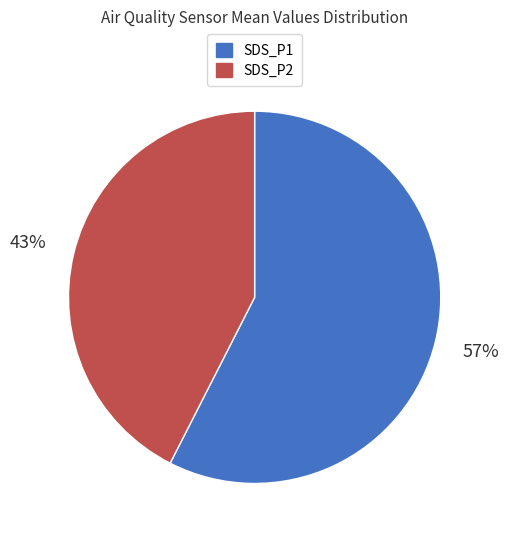

Is there any slice that represents more than half of the pie?

Yes